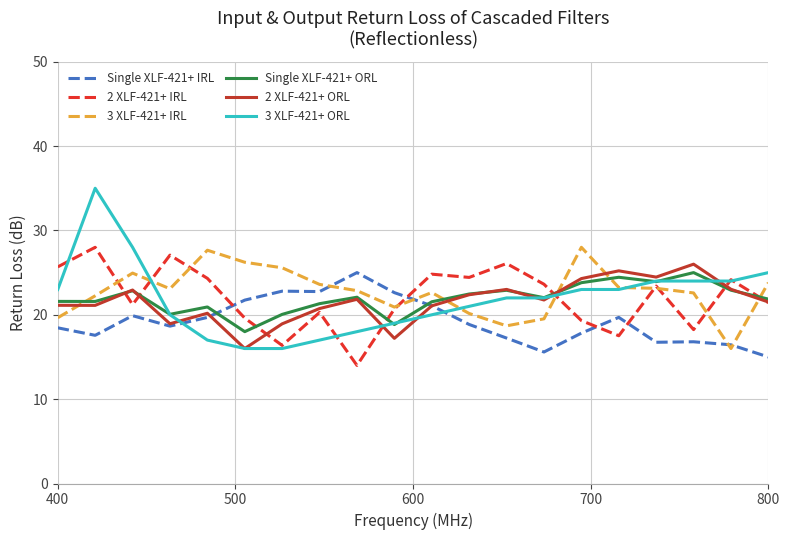

What is the smallest value displayed?

14.0